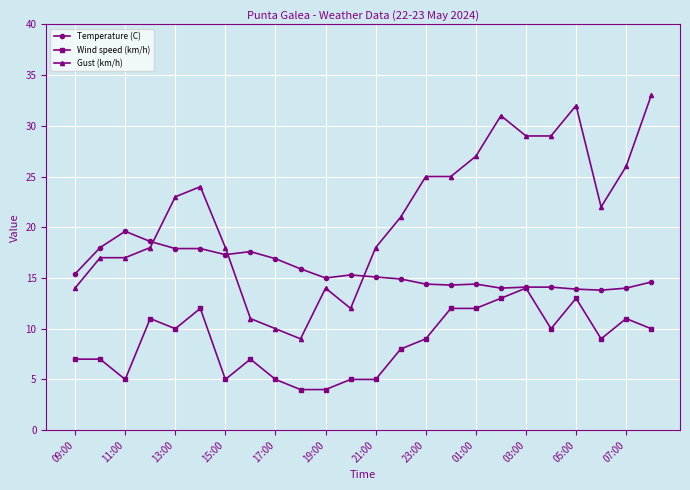

True or false: Wind speed (km/h) has more than 0 interior local peaks.

True